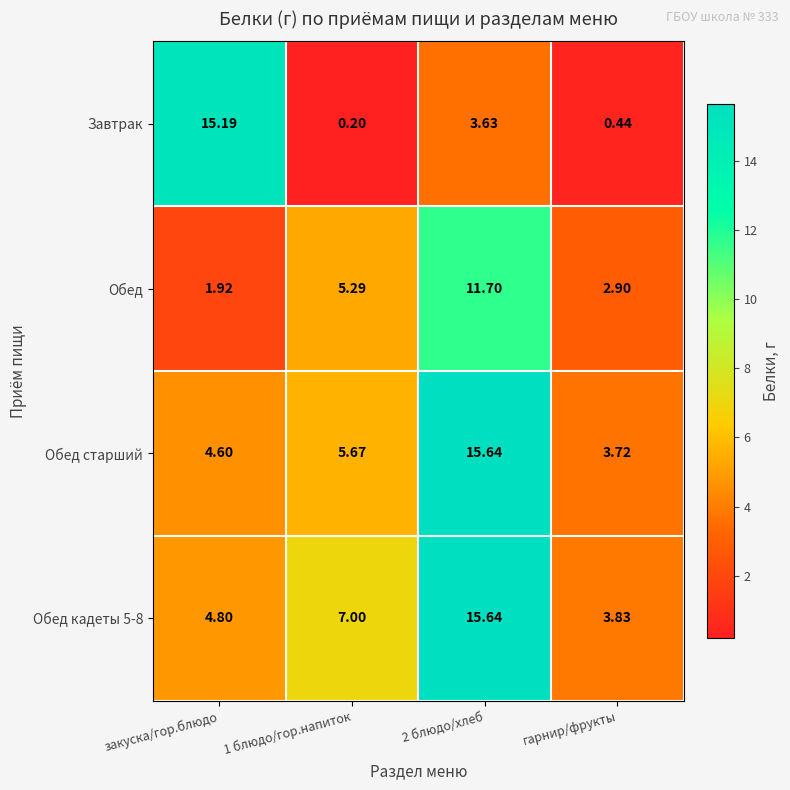

At which category does the chart reach its minimum across all series?

1 блюдо/гор.напиток